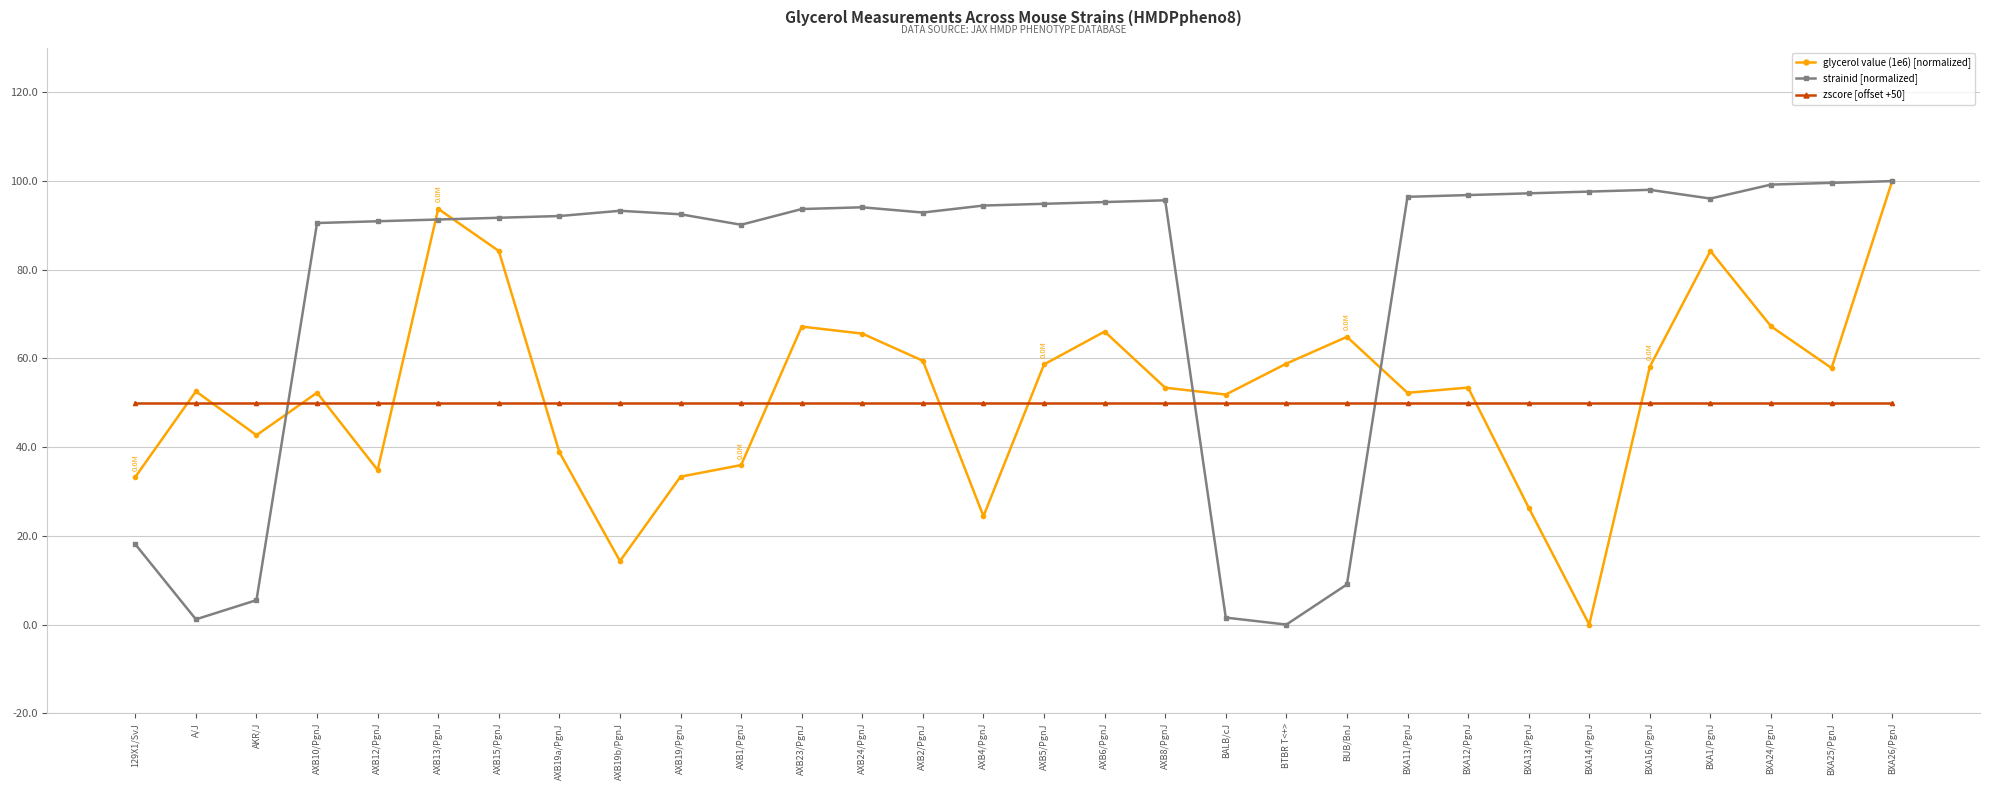

True or false: strainid [normalized] has more than 0 interior local peaks.

True